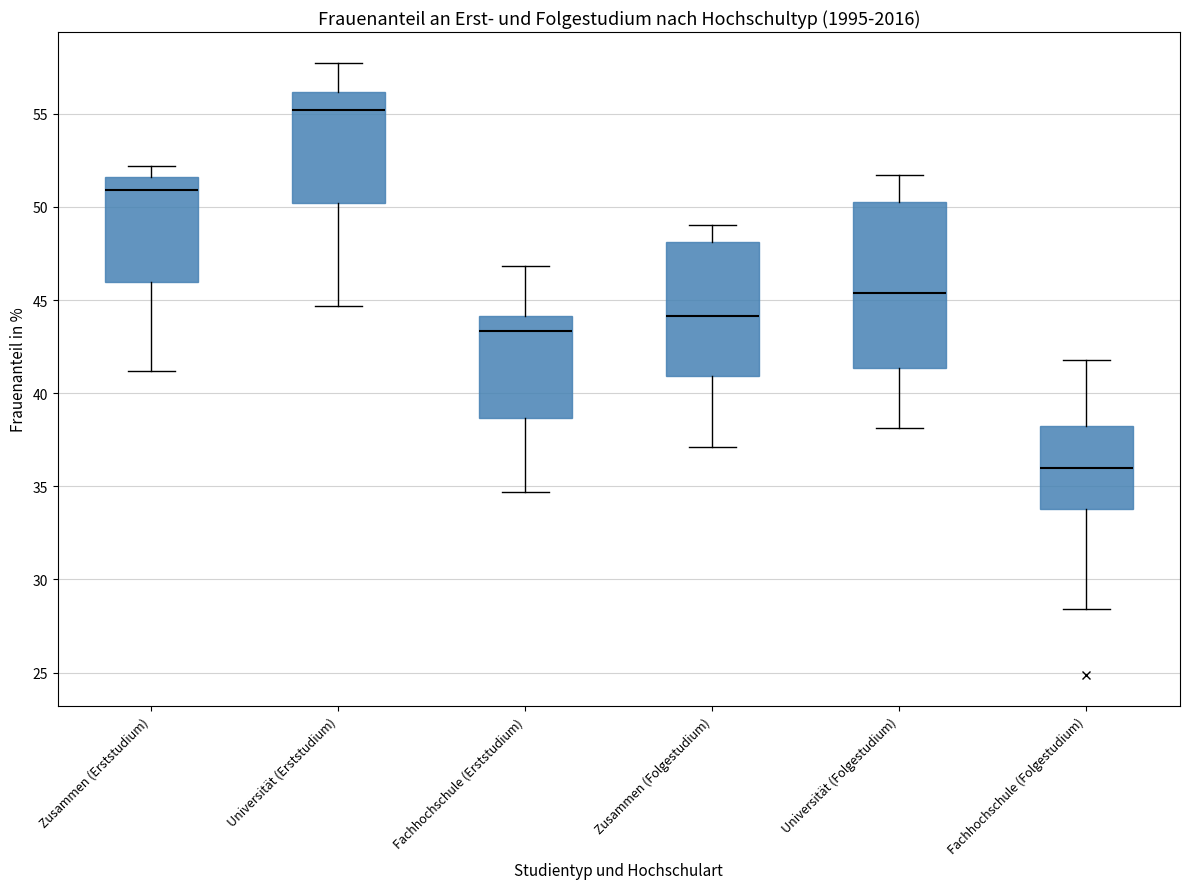

Which box's median line is the highest?

Universität (Erststudium)